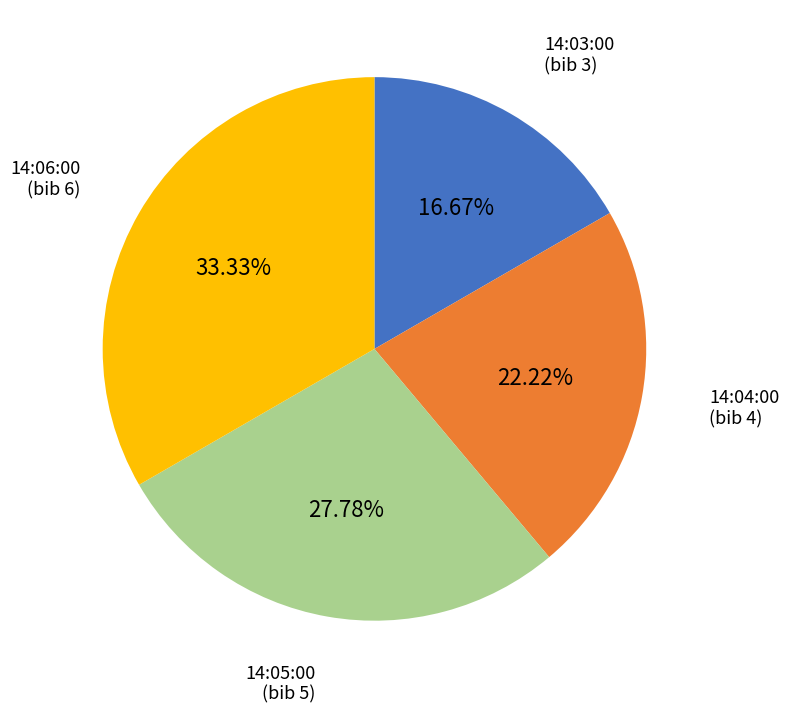

What percentage is the 14:04:00 slice, to the nearest percent?

22%